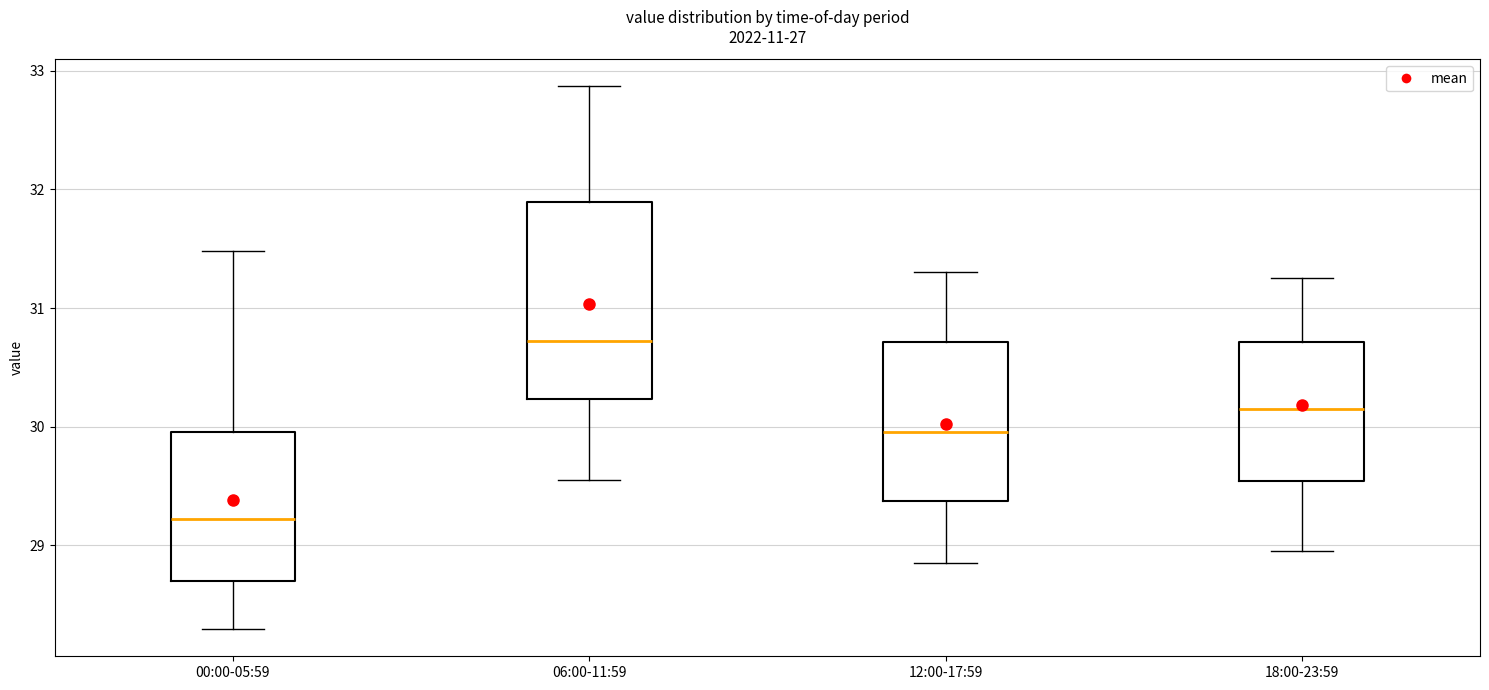

Which box's median line is the highest?

06:00-11:59